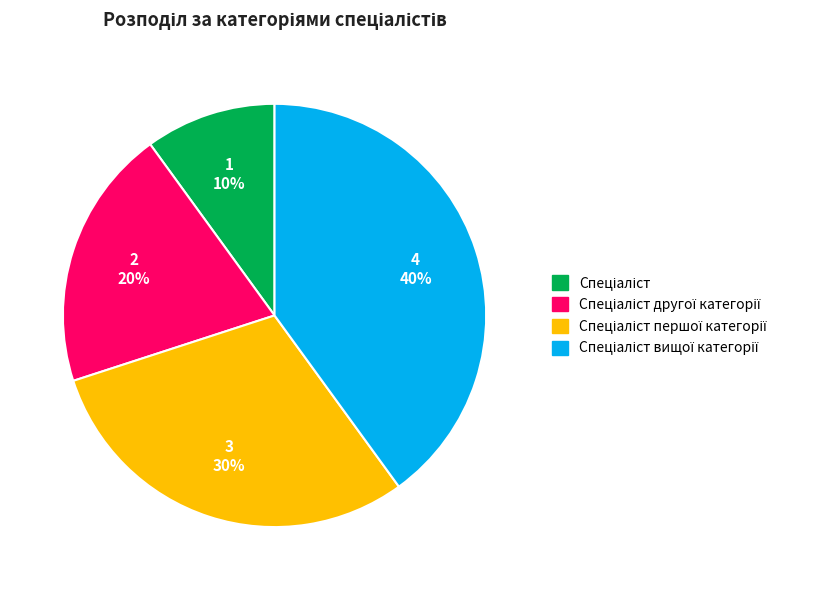

Does any single category account for the majority?

No